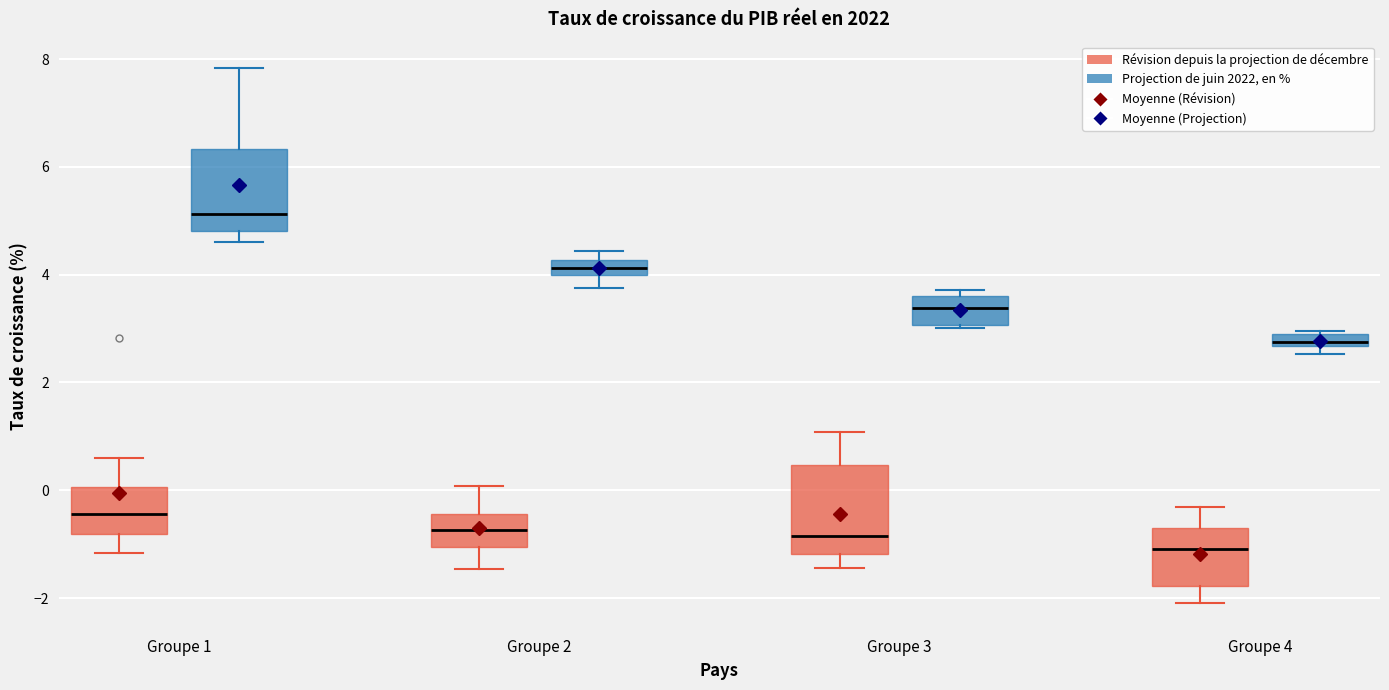

Where does the lower whisker of the box for Groupe 4 (Révision depuis la projection de décembre) end on the y-axis? The values are not printed on the chart, so give them approximately, as read against the axis.

-2.0